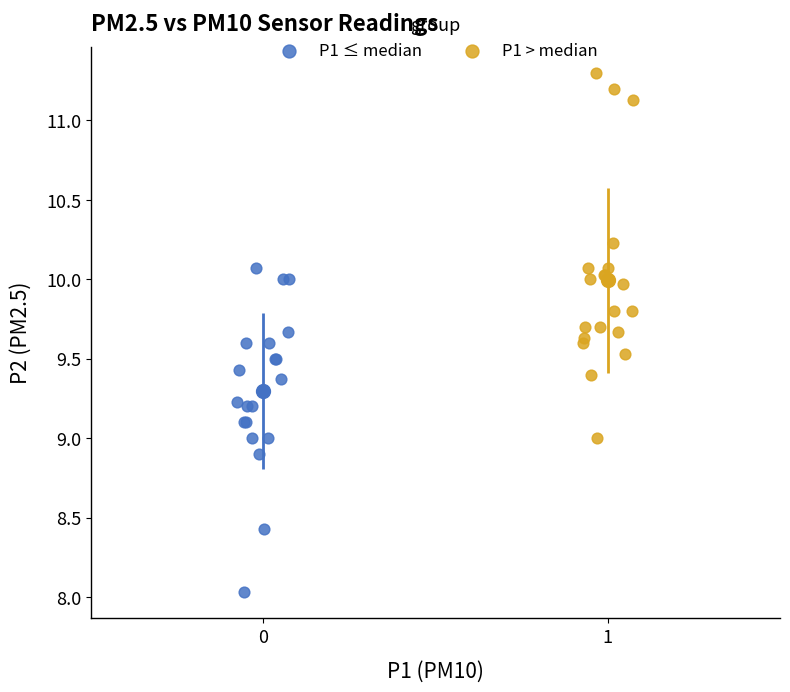

Which series has the largest Y range (max minus min)?

P1 > median